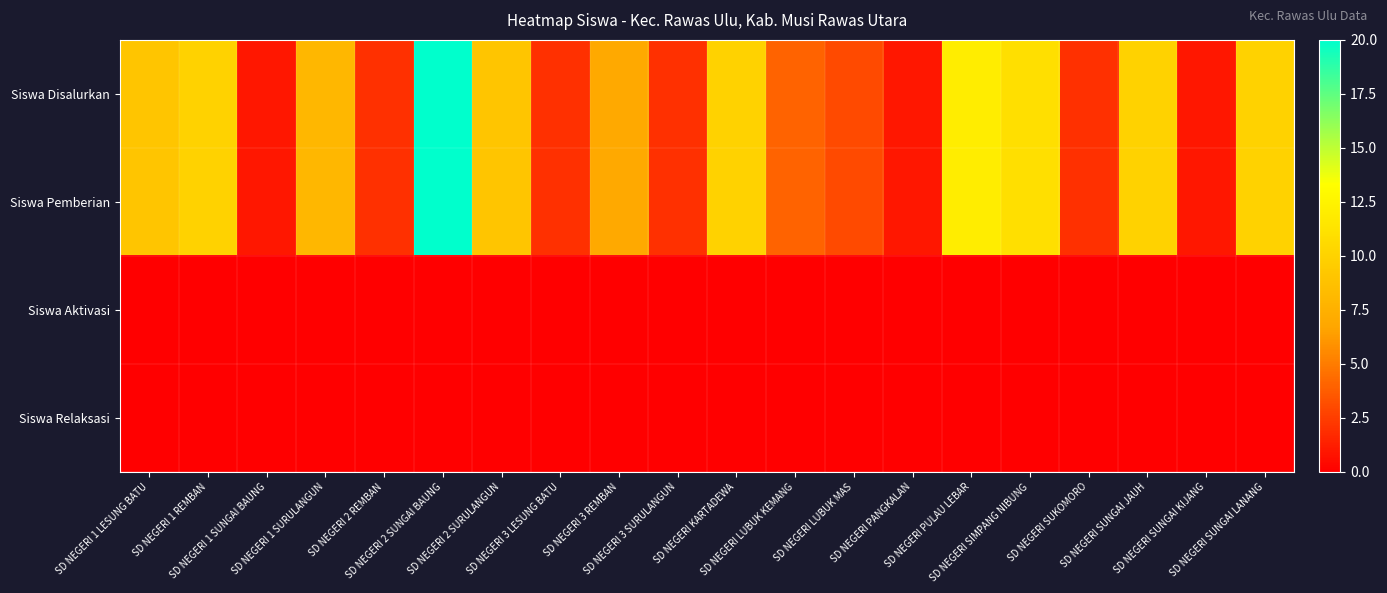

Rank the series at SD NEGERI 1 LESUNG BATU from highest to lowest value.

Siswa Disalurkan, Siswa Pemberian, Siswa Aktivasi, Siswa Relaksasi